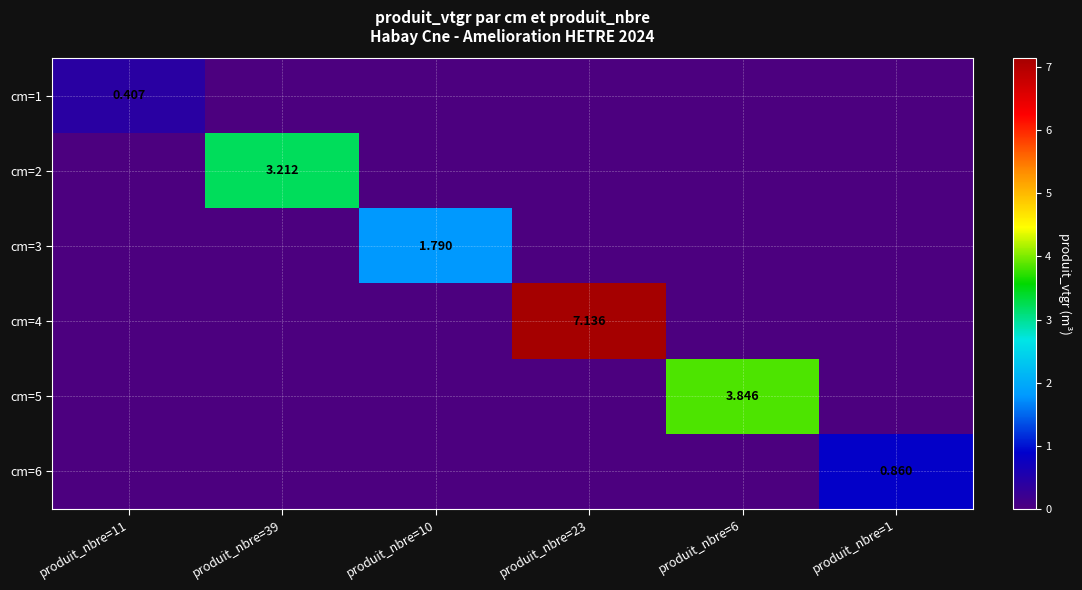

What is the total value across all series at produit_nbre=1?

0.9